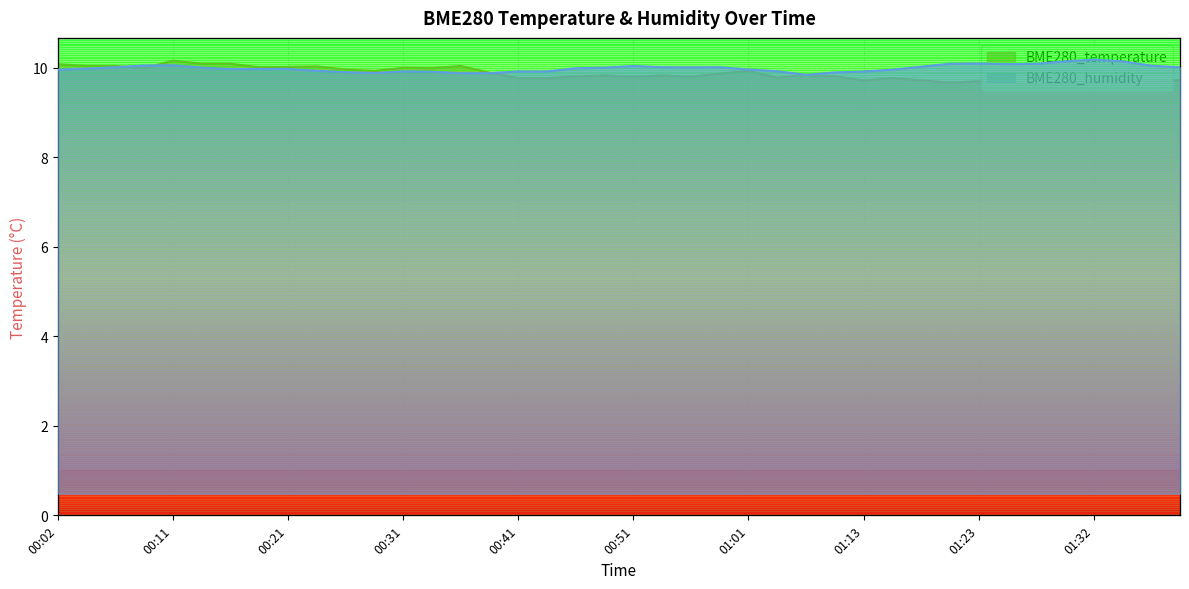

What value does the BME280_temperature series have at 00:33?

10.0